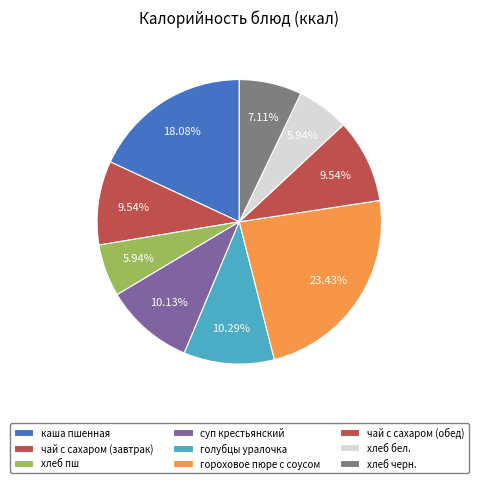

Which slice is the smallest?

хлеб пш